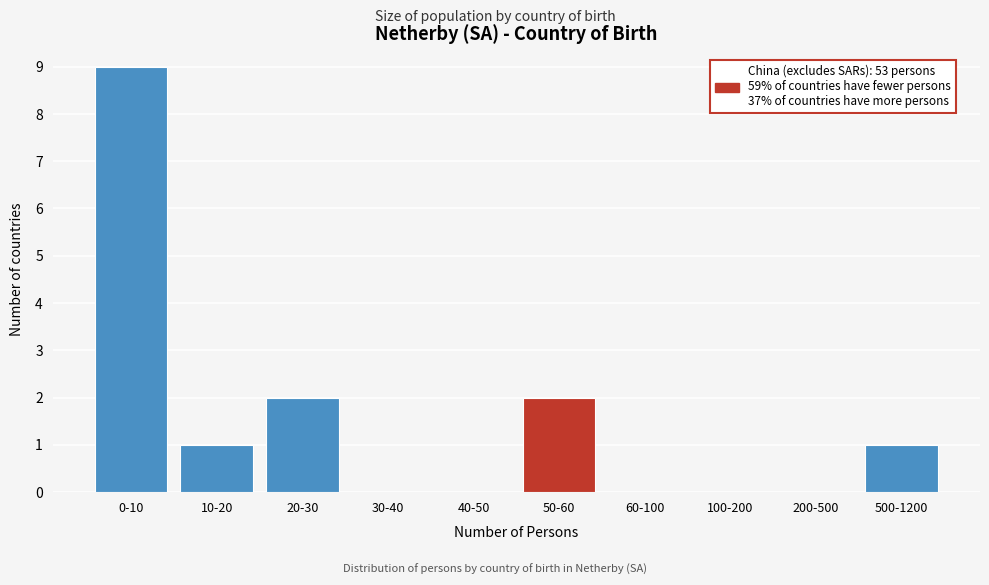

Reading left to right, what are all the values shown in this chart?

0-10=9	10-20=1	20-30=2	30-40=0	40-50=0	50-60=2	60-100=0	100-200=0	200-500=0	500-1200=1